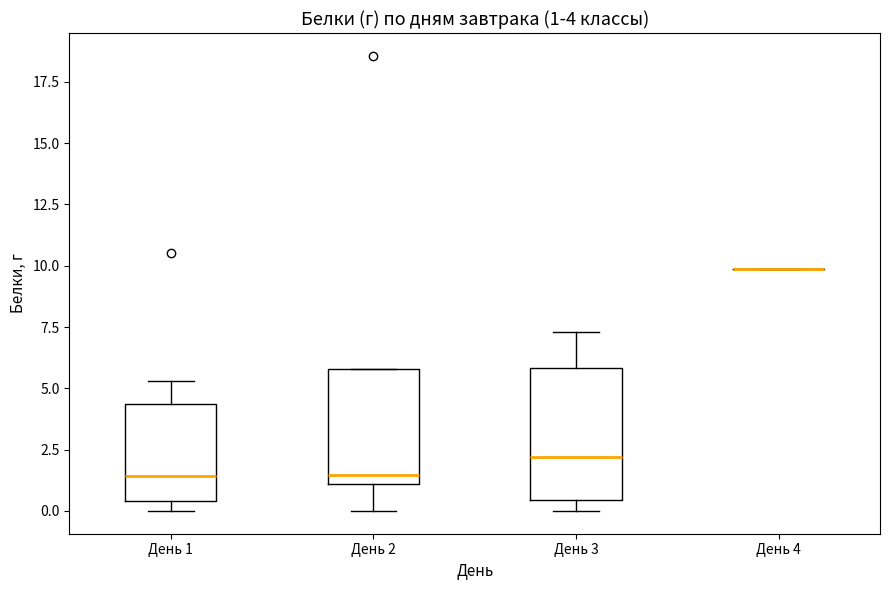

Which box is the tallest, from its lower edge to its upper edge?

День 3